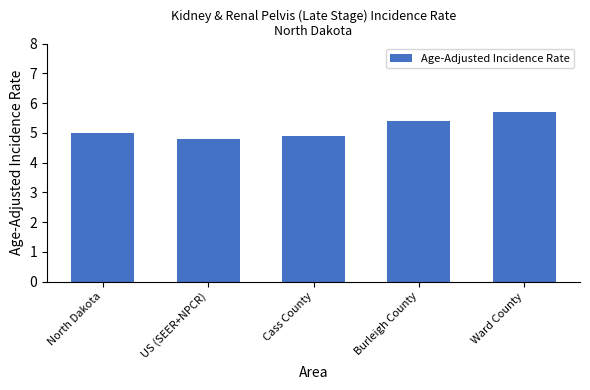

What value does the data have at Ward County?

5.7